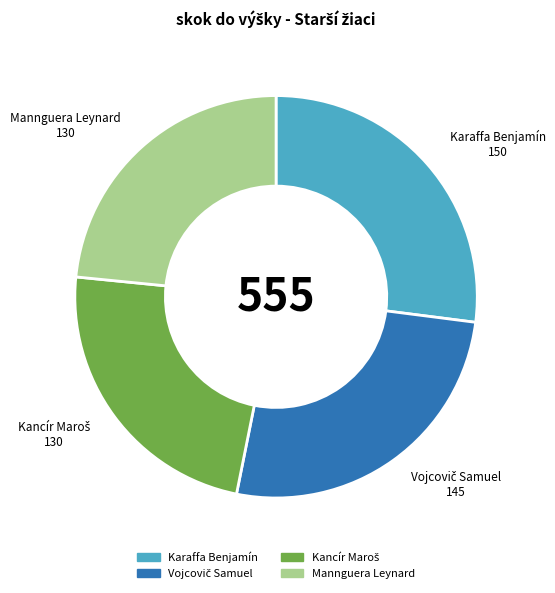

Is it true that Karaffa Benjamín is 19% of the pie?

False